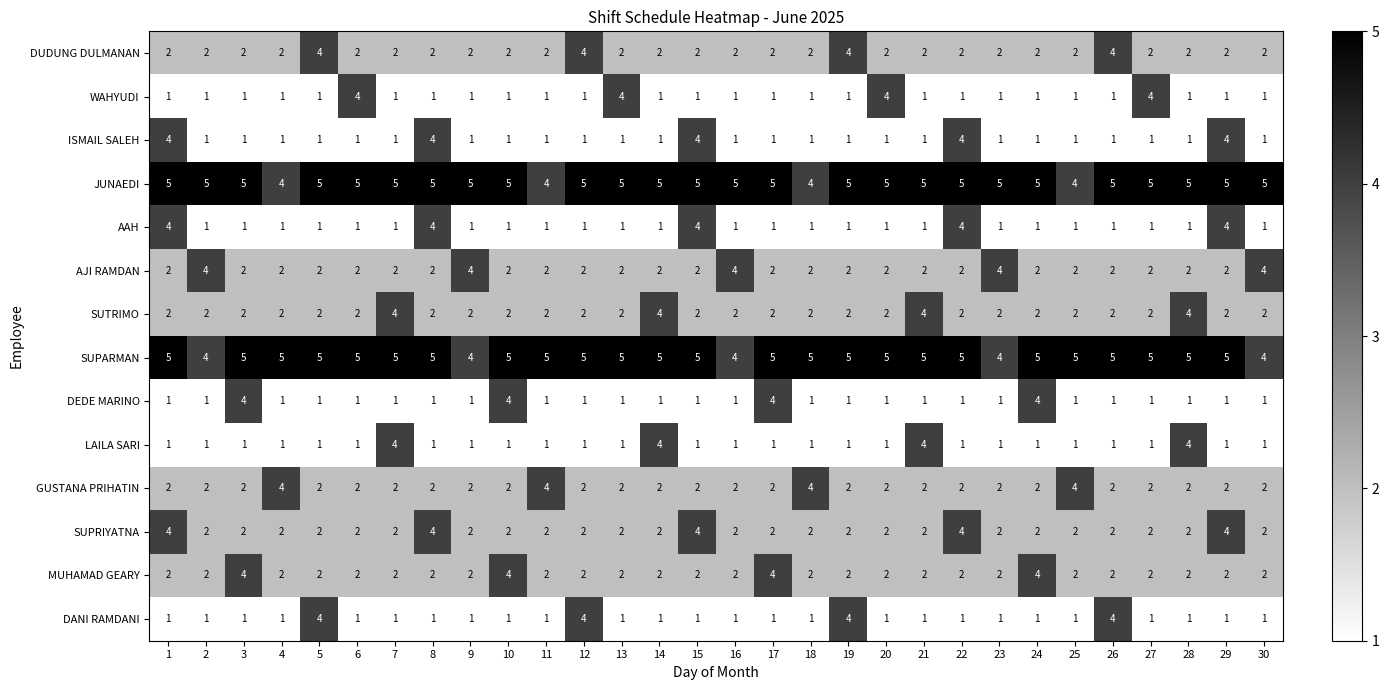

What is the difference between the DANI RAMDANI values at 28 and 5?

3